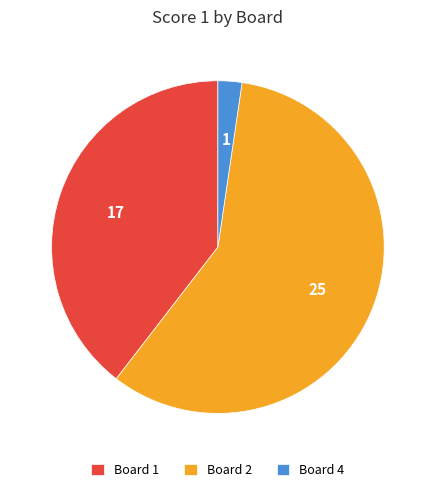

Which category accounts for the majority?

Board 2